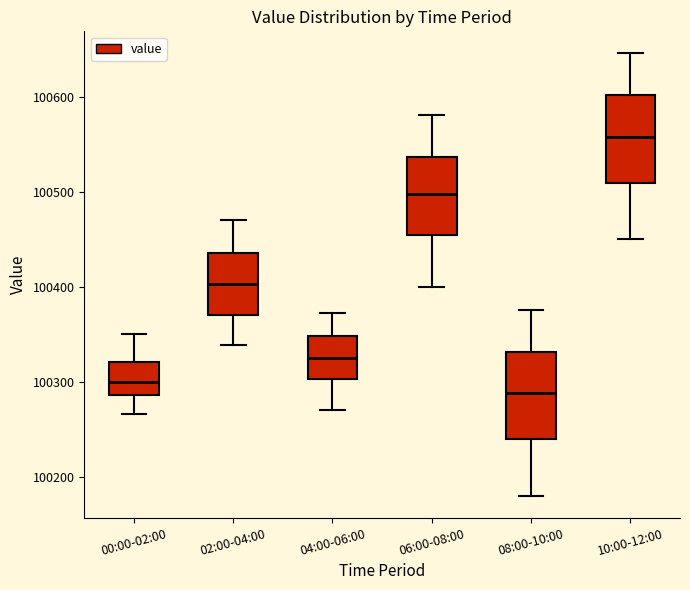

Which box has the lowest median line?

08:00-10:00